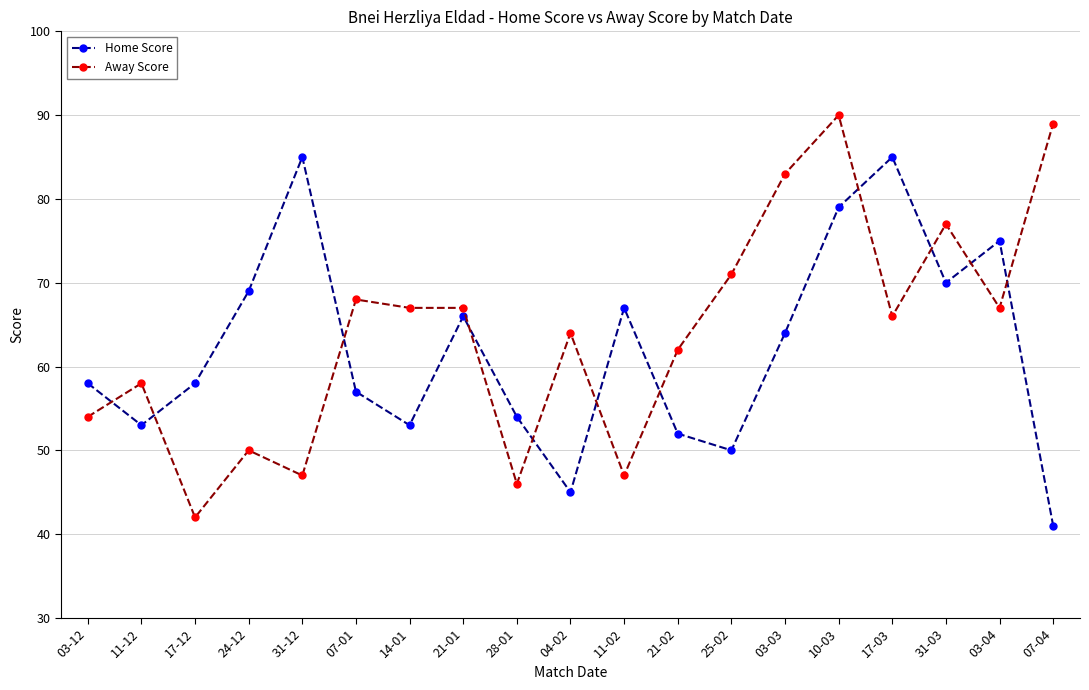

Is this an area chart (filled region under the line)?

No